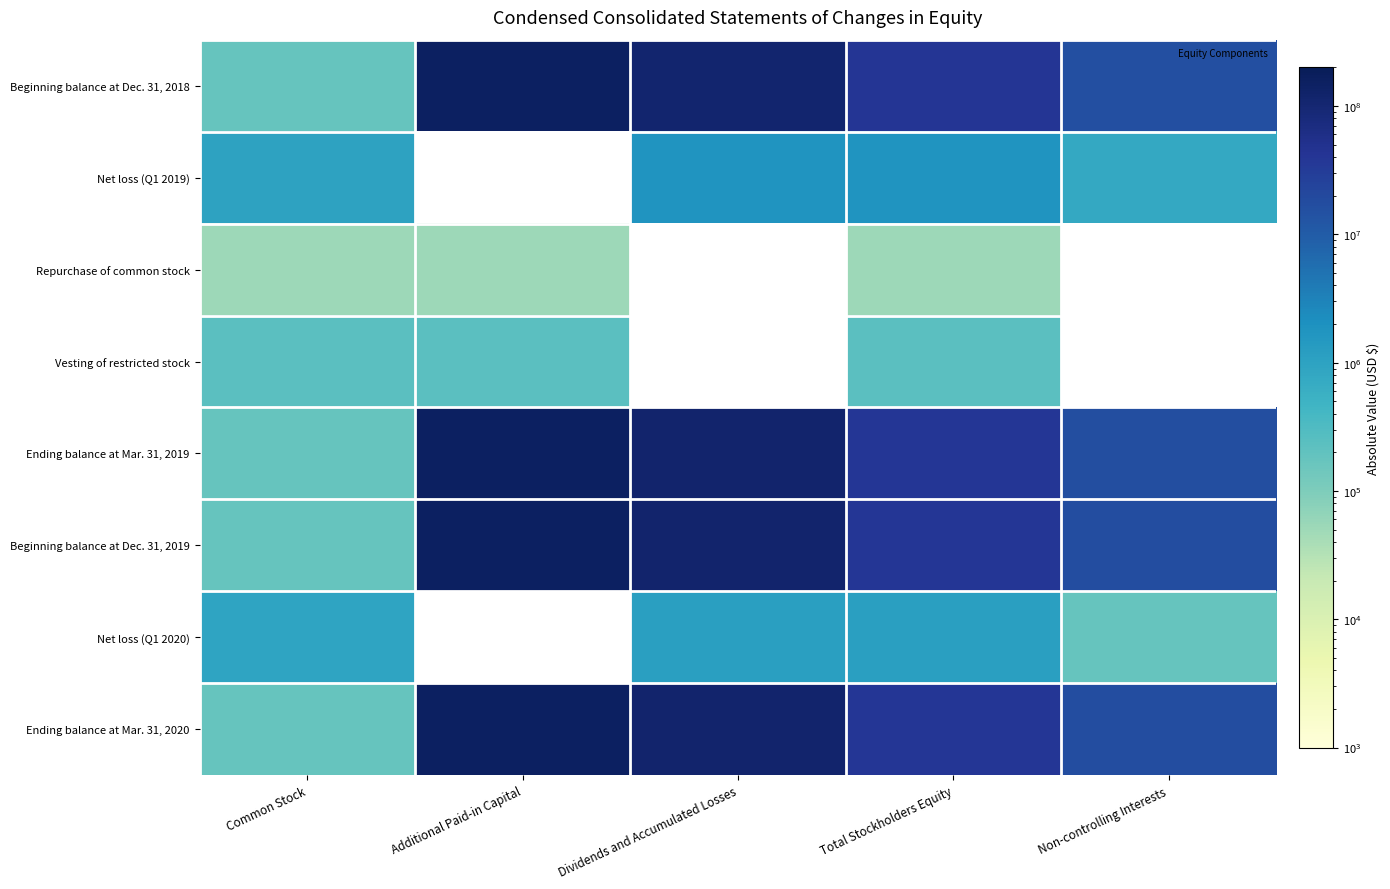

What is the minimum value shown in the chart?

52006.0